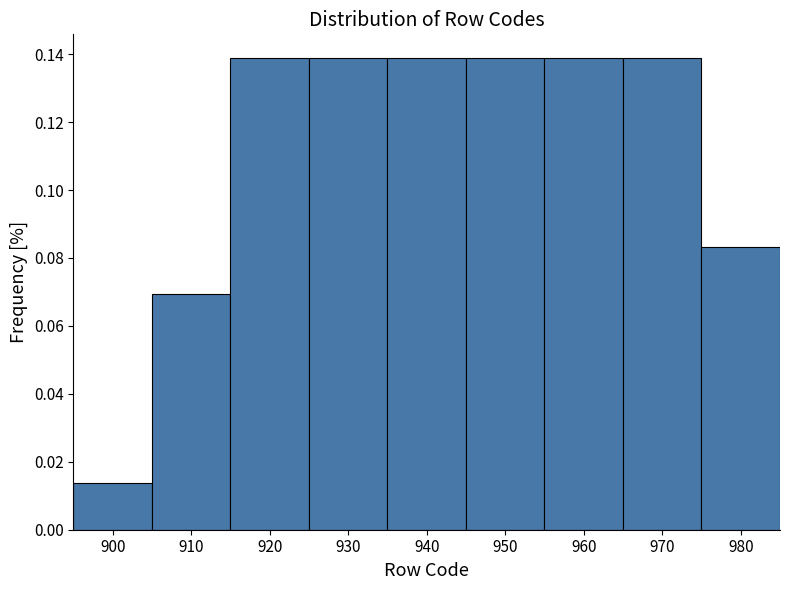

Reading left to right, transcribe this chart: for each bar, give the range it covers on the x-axis and its height. The values are not printed on the chart, so give them approximately, as read against the axis.

895 to 905: 0.014
905 to 915: 0.070
915 to 925: 0.138
925 to 935: 0.138
935 to 945: 0.138
945 to 955: 0.138
955 to 965: 0.138
965 to 975: 0.138
975 to 985: 0.084